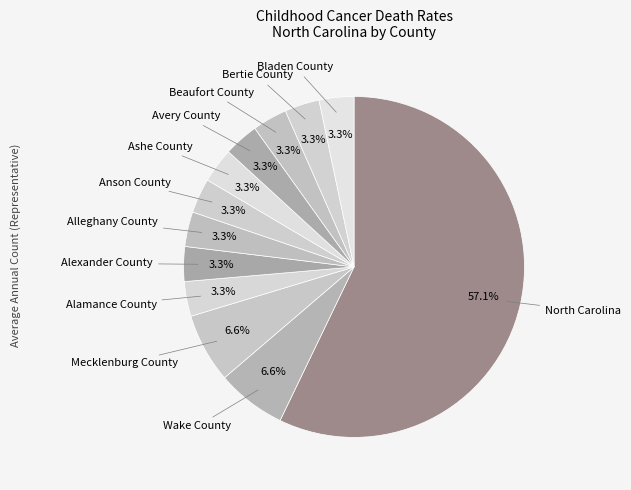

How many slices are in this pie chart?

12